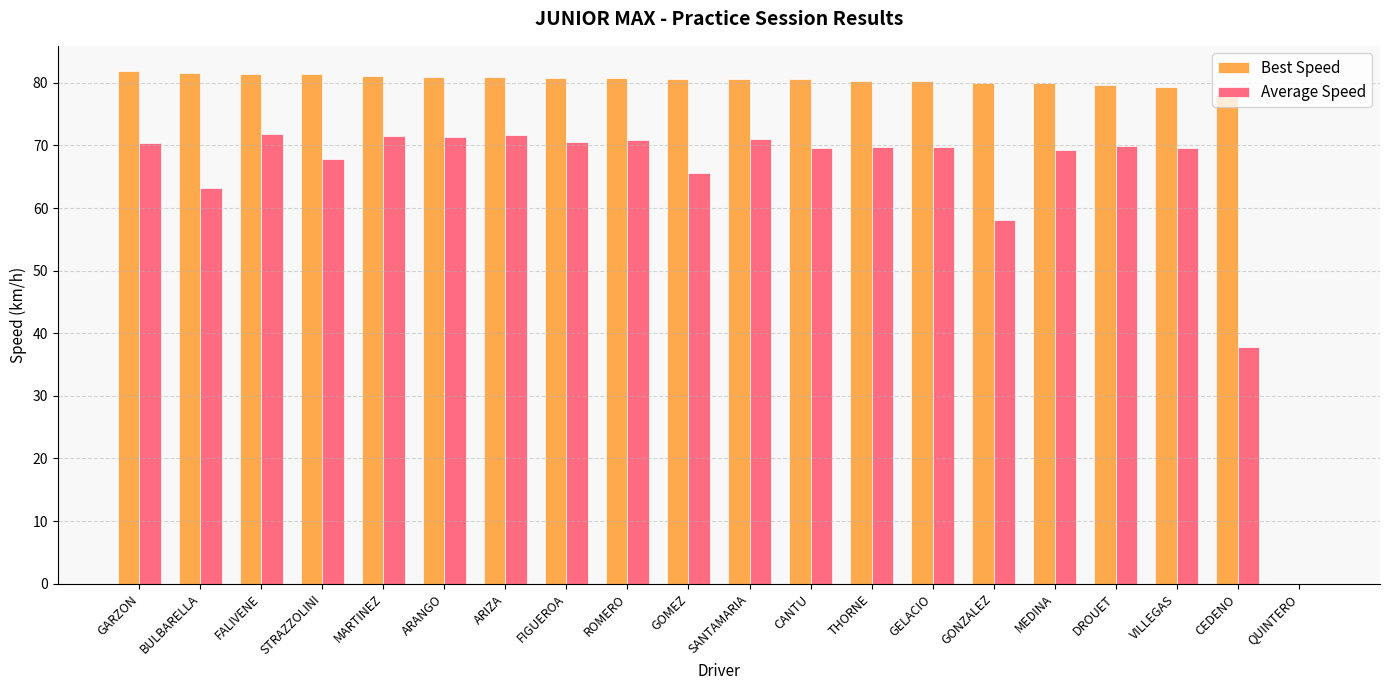

What is the sum of the Best Speed values at FIGUEROA and MEDINA?

160.8